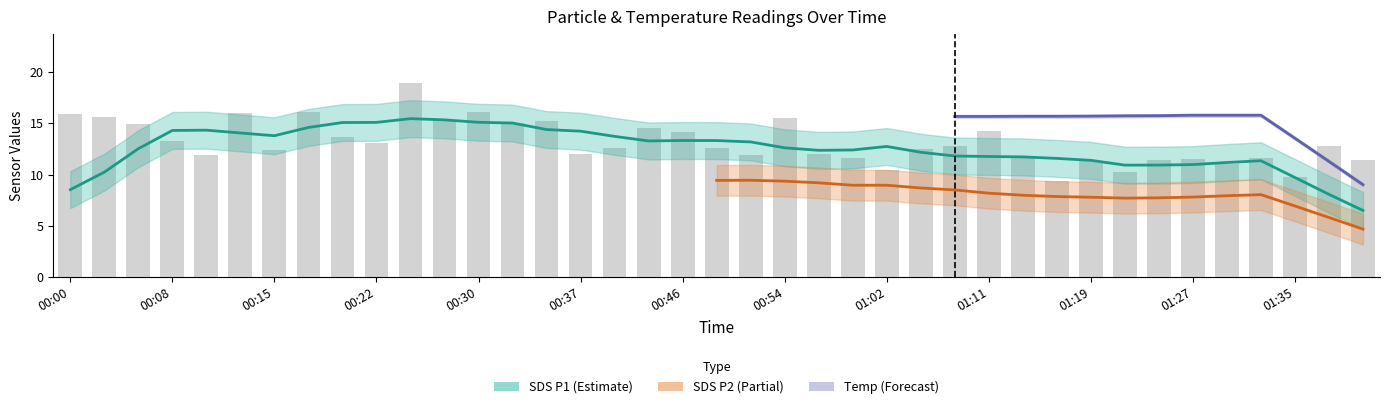

Count the number of categories in the chart.

39